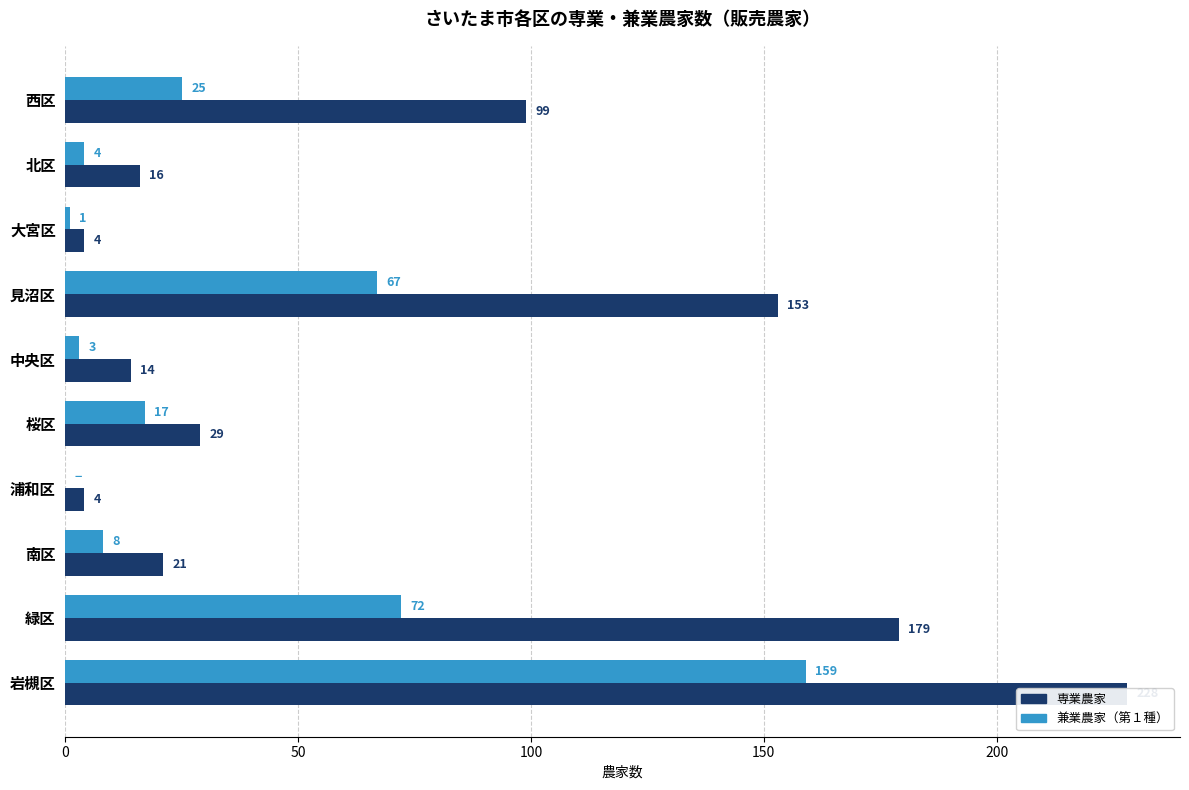

What position from the left is 南区?

8